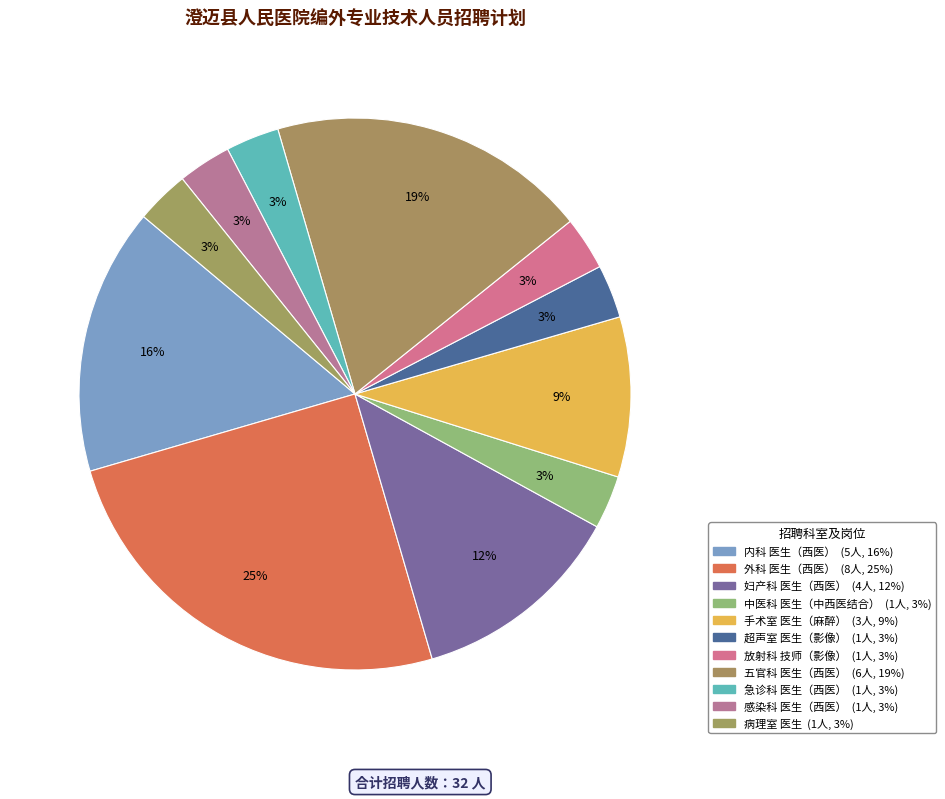

Rank the categories by value from highest to lowest.

外科 医生（西医）, 五官科 医生（西医）, 内科 医生（西医）, 妇产科 医生（西医）, 手术室 医生（麻醉）, 中医科 医生（中西医结合）, 超声室 医生（影像）, 放射科 技师（影像）, 急诊科 医生（西医）, 感染科 医生（西医）, 病理室 医生